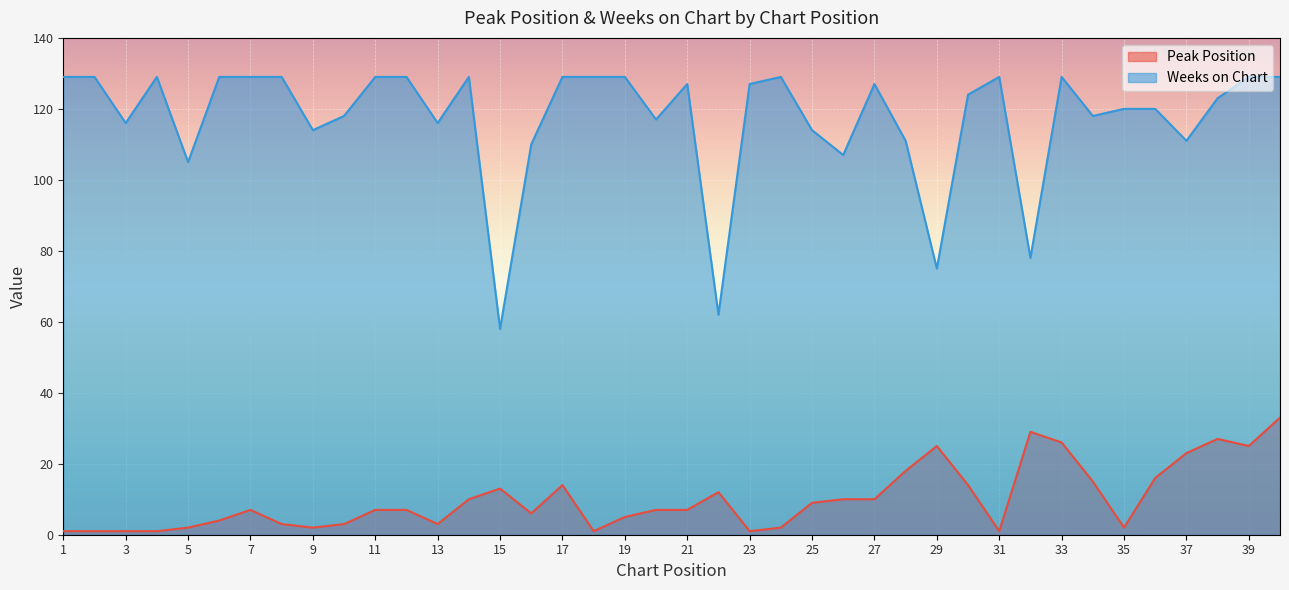

True or false: Peak Position and Weeks on Chart intersect in this chart.

False